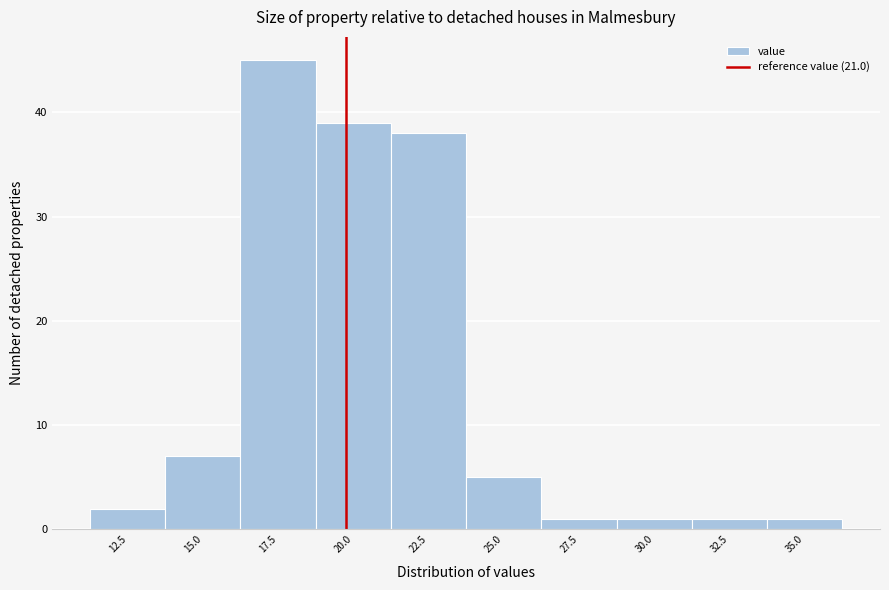

Reading left to right, extract all data points from this chart.

2	7	45	39	38	5	1	1	1	1